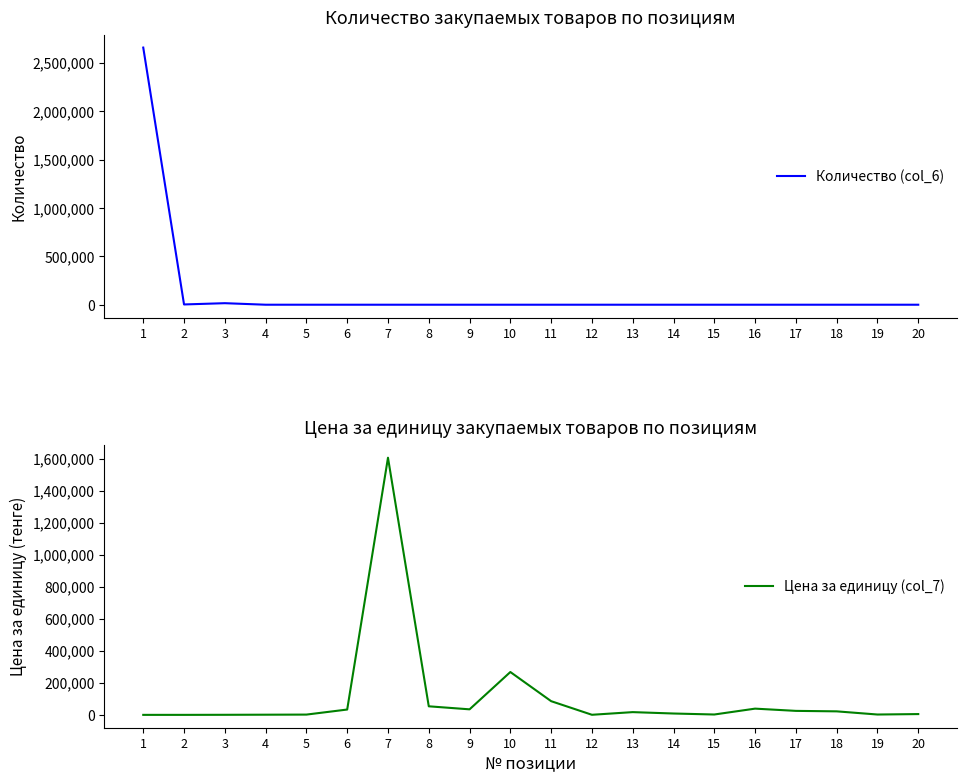

How many intersections are there between Цена за единицу (col_7) and Количество (col_6)?

1